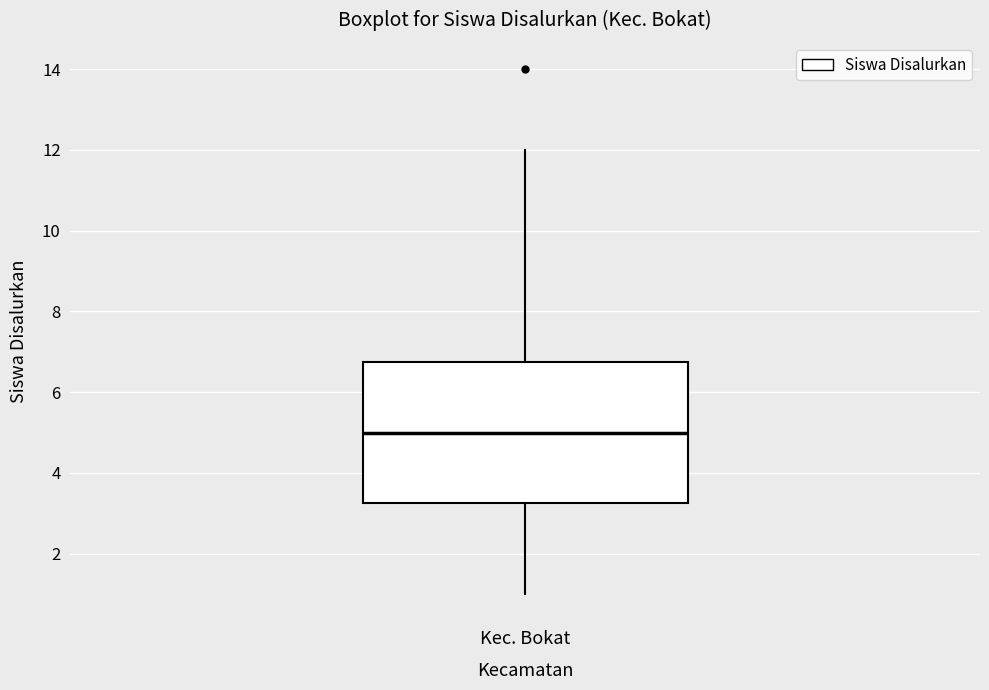

Transcribe this box plot: give where the median line is, the range the box spans, and where the two whiskers end, as read against the y-axis. The values are not printed on the chart, so give them approximately, as read against the axis.

median 5.0, box 3.2 to 6.8, whiskers 1.0 to 12.0